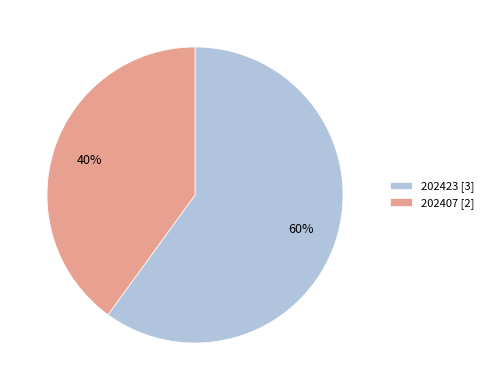

To the nearest percent, what portion does 202423 represent?

60%